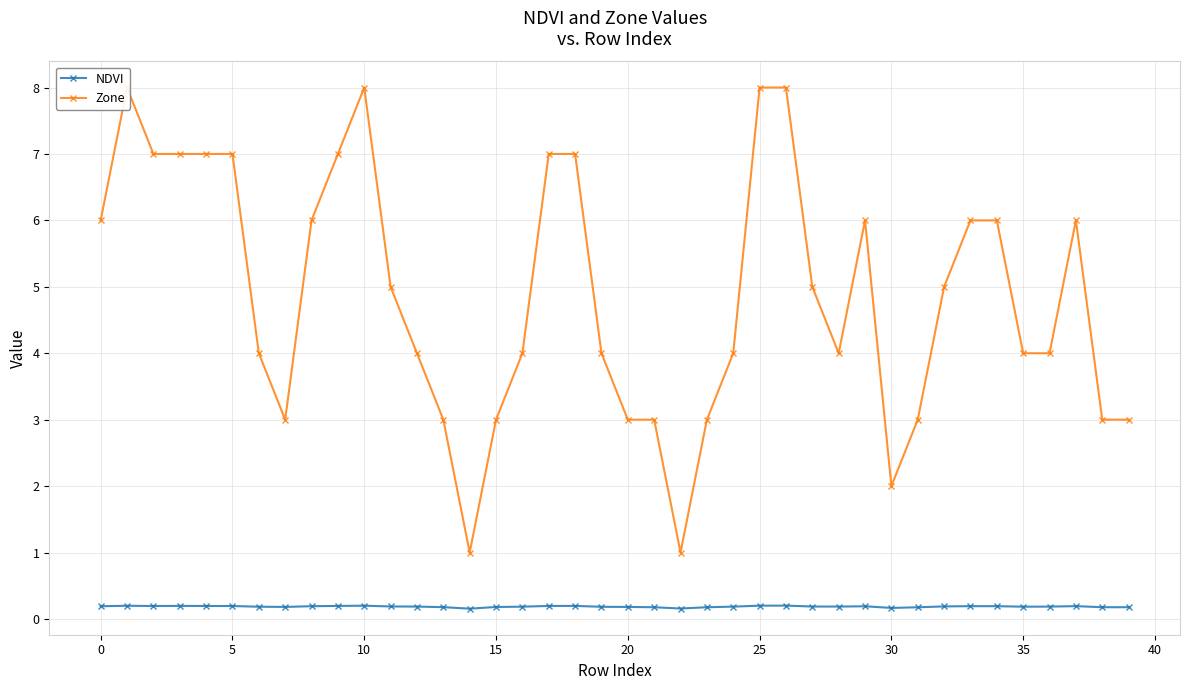

What is the value of the Zone point at the 38th from the left?

6.0